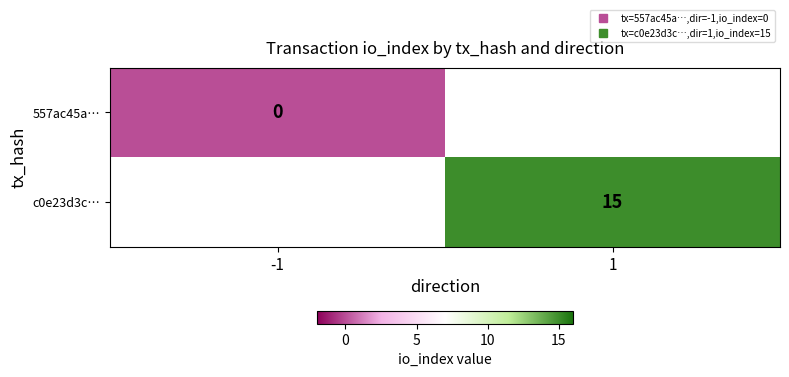

Rank the series by their average value, from lowest to highest.

557ac45a…, c0e23d3c…